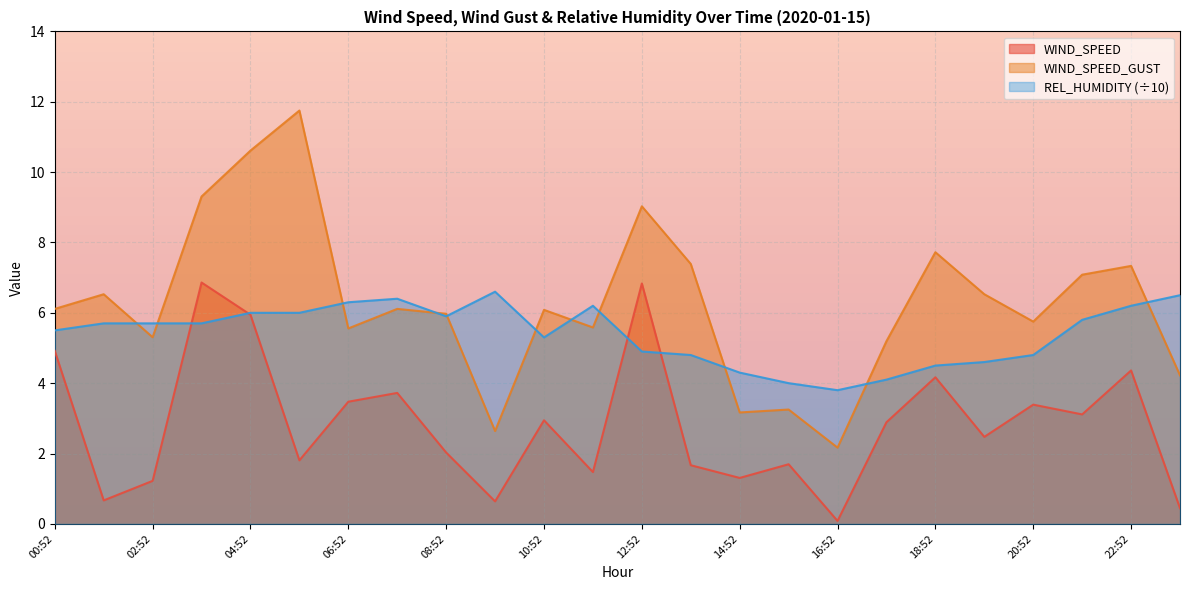

Which label corresponds to the largest value in the chart?

05:52